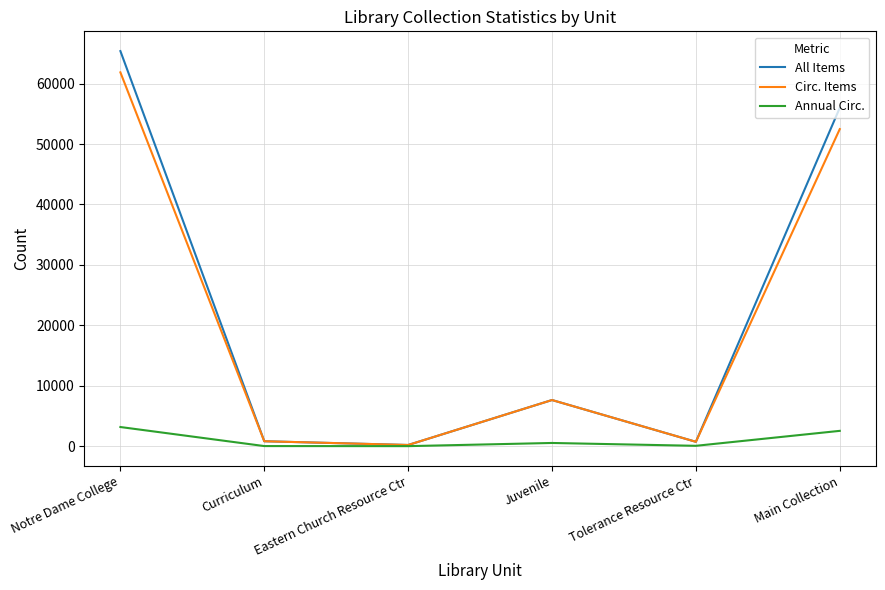

The Circ. Items series shows 88328 at Notre Dame College. True or false?

False